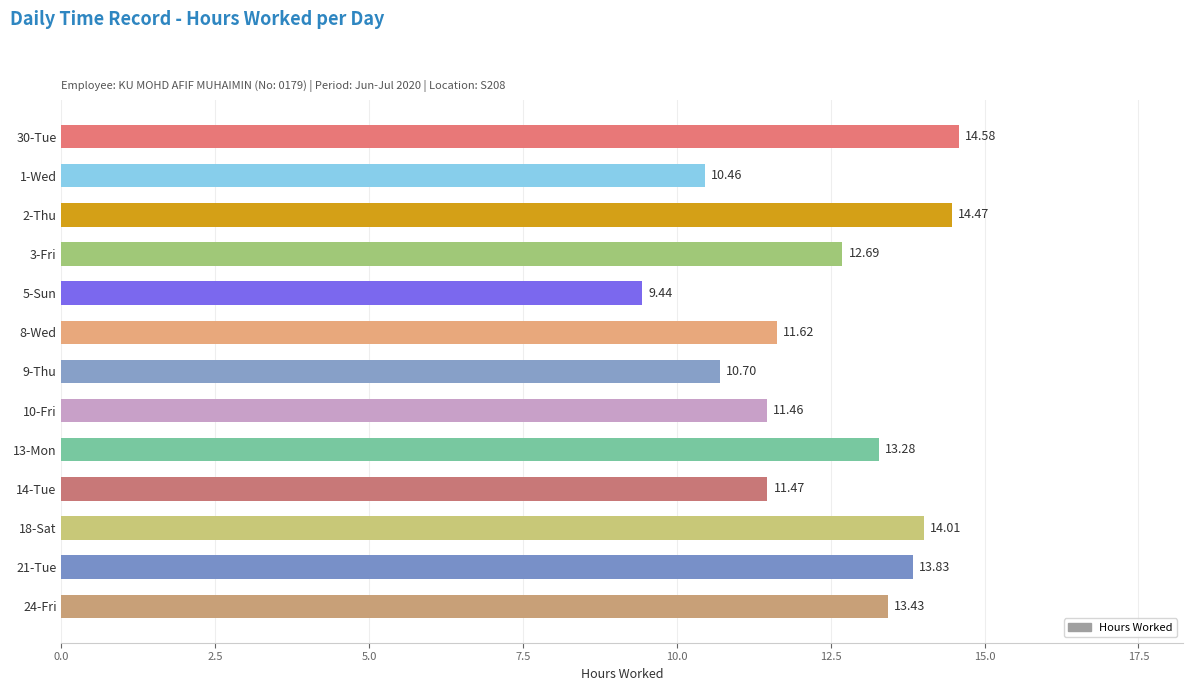

What is the change in value from 3-Fri to 8-Wed?

-1.1